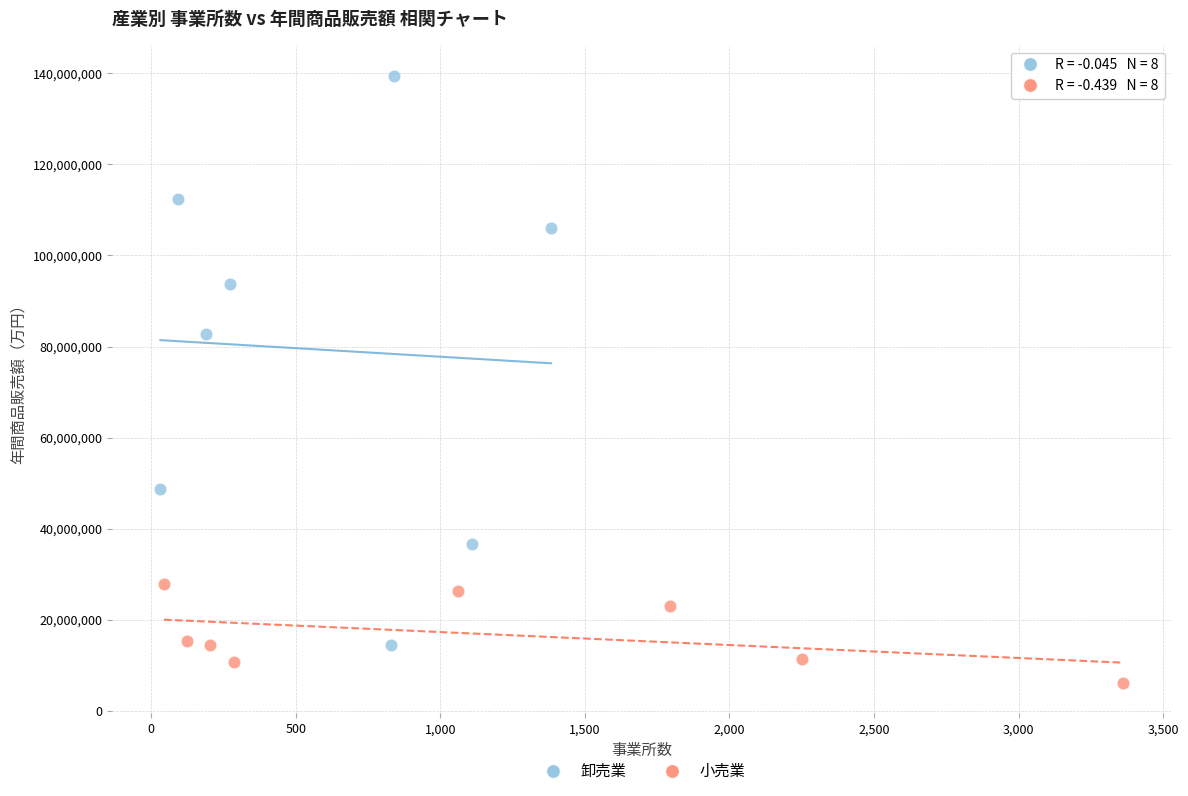

Which series reaches the maximum Y coordinate?

卸売業